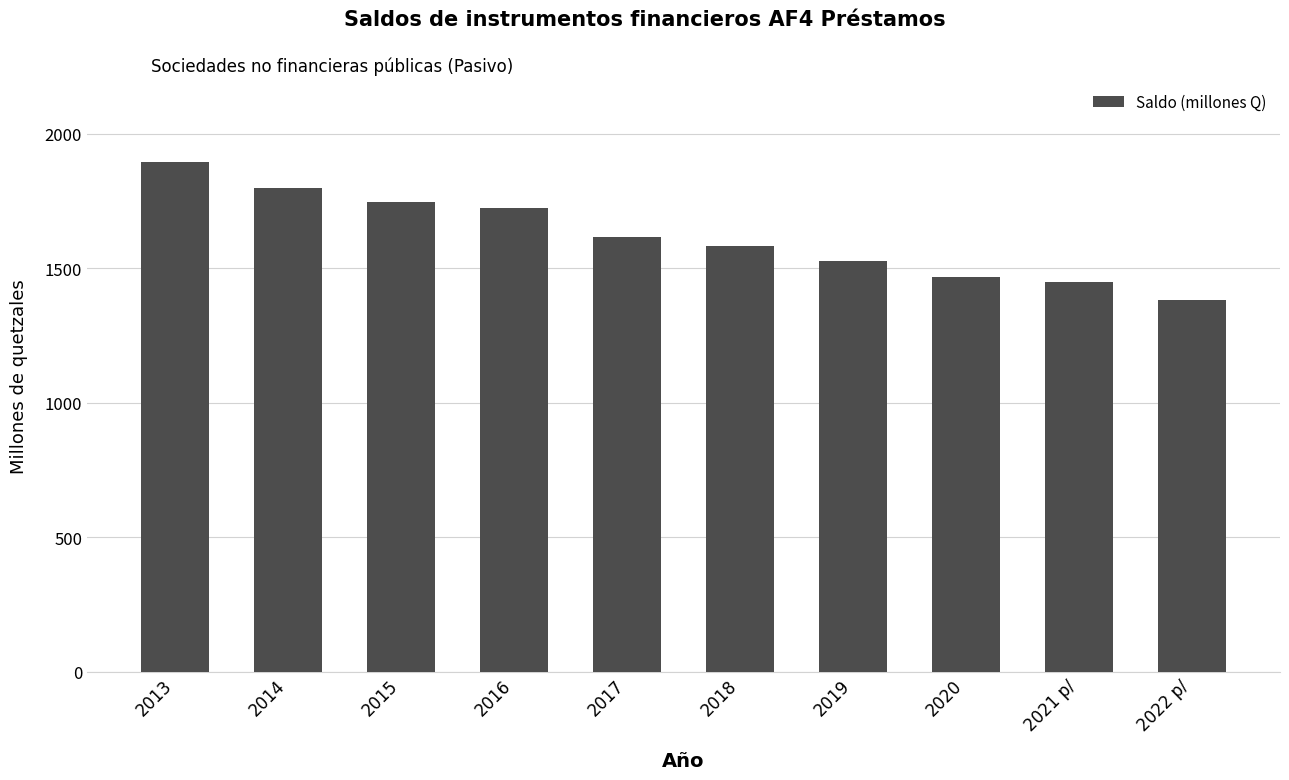

Is it true that the value at 2022 p/ is 1381.8?

True